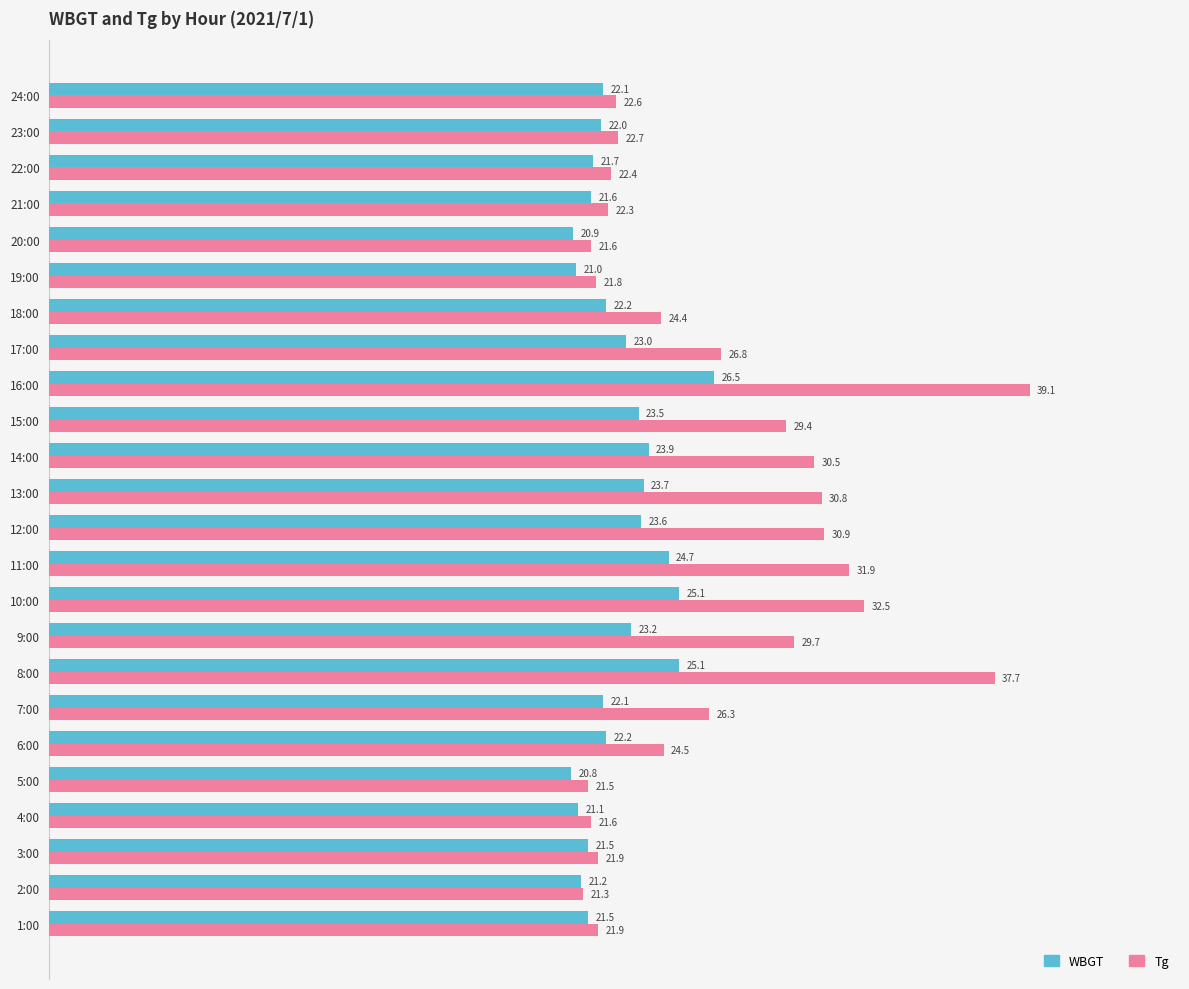

Is it true that Tg equals 26.3 at 7:00?

True